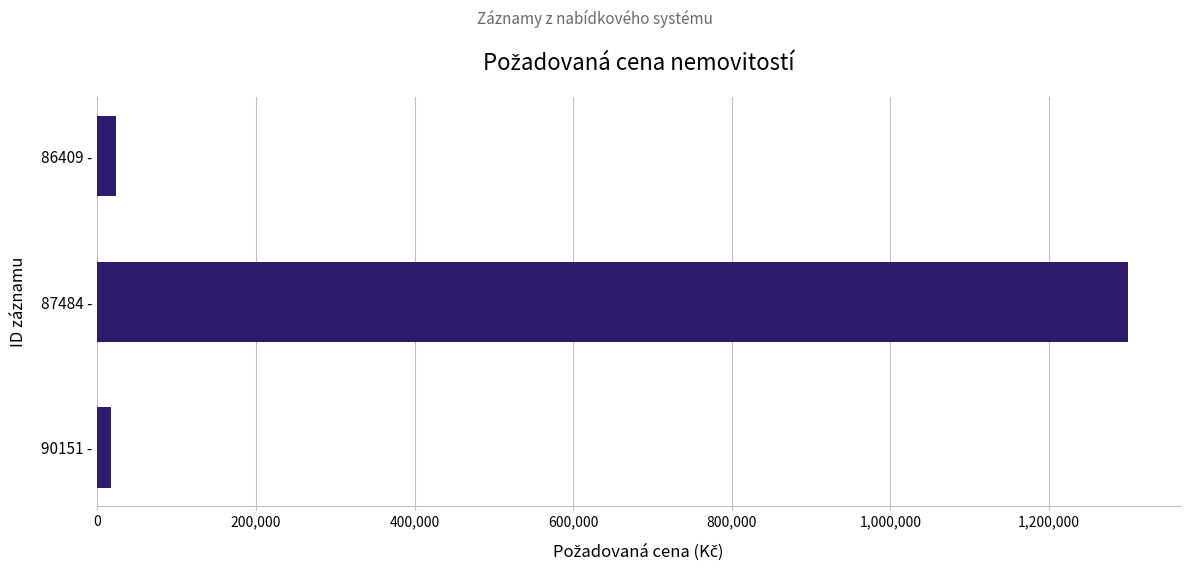

What is the maximum value shown in the chart?

1300000